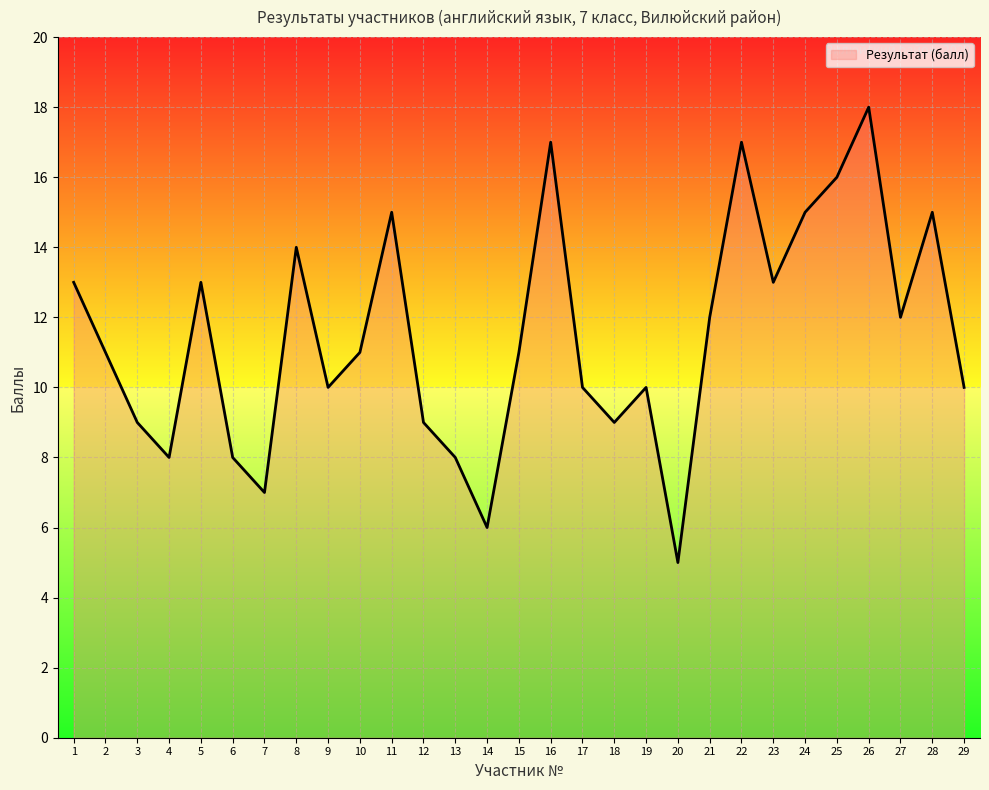

Which label corresponds to the smallest value in the chart?

20